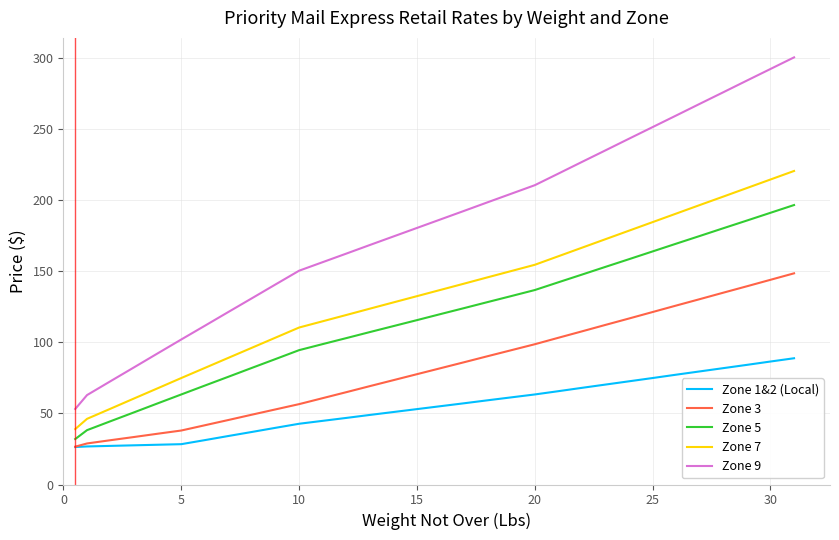

How many lines are shown in the chart?

5